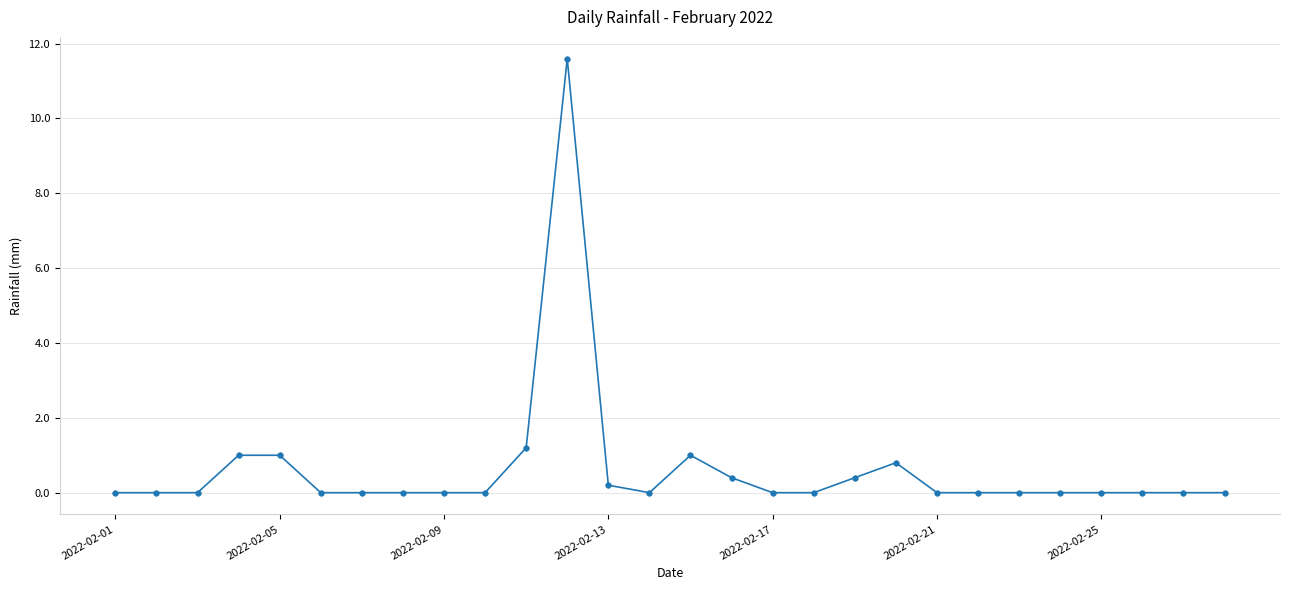

True or false: there are more than 0 points higher than both neighbors.

True